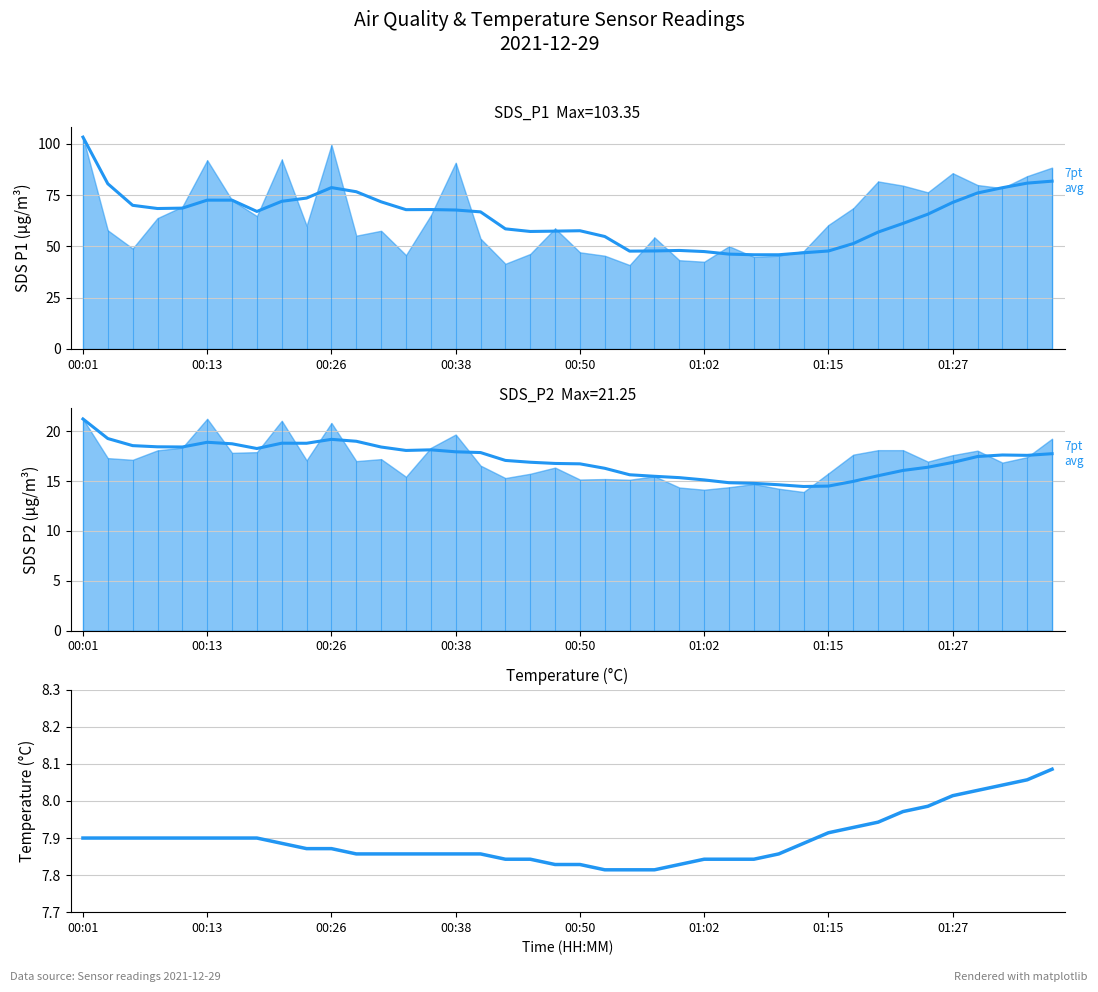

What is the lowest value of the SDS_P2 (7pt avg) series?

14.5